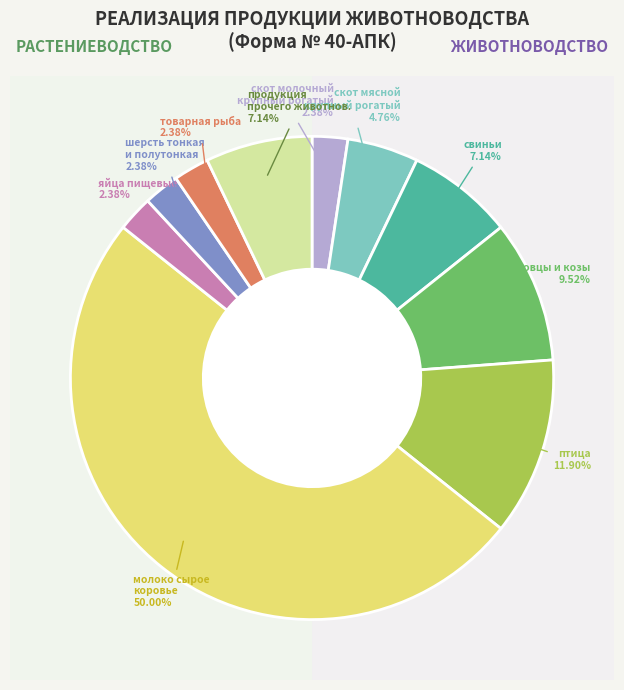

Is шерсть тонкая и полутонкая the majority of the pie?

No